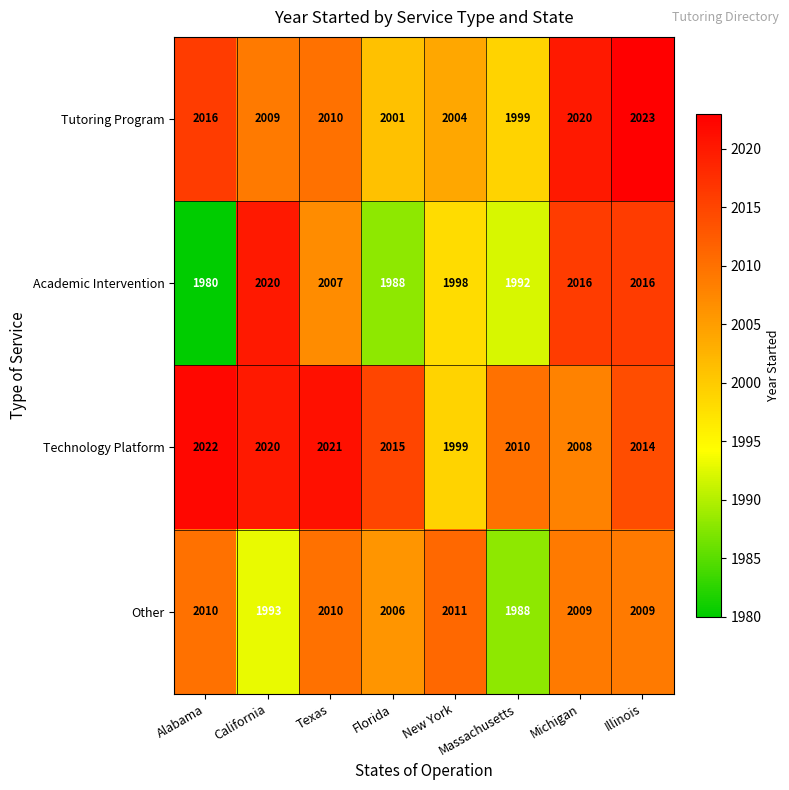

Where is Other nearest to the value 1999?

California